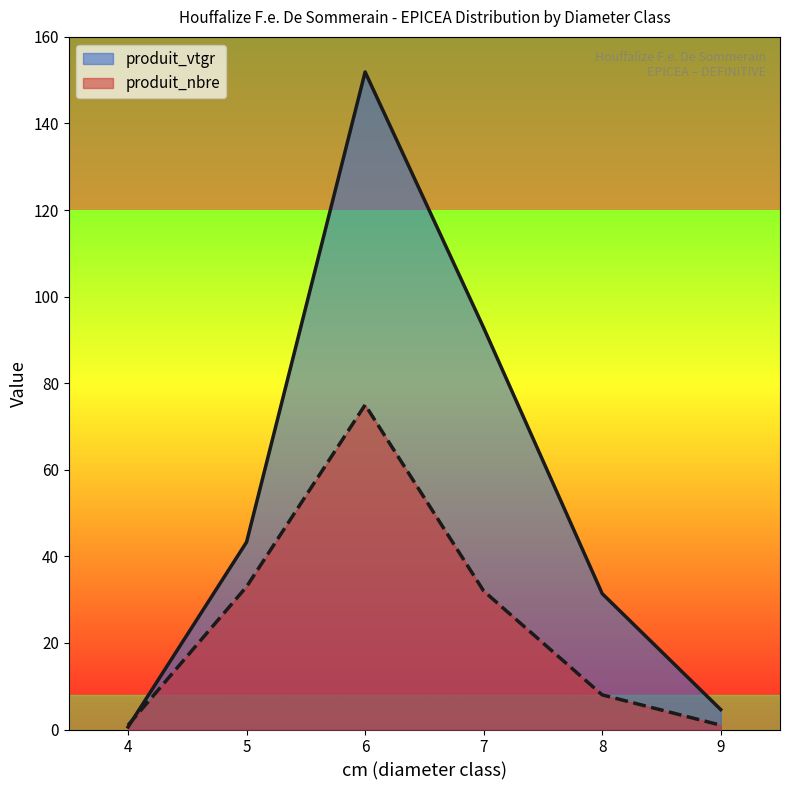

True or false: produit_nbre has more than 1 points higher than both neighbors.

False